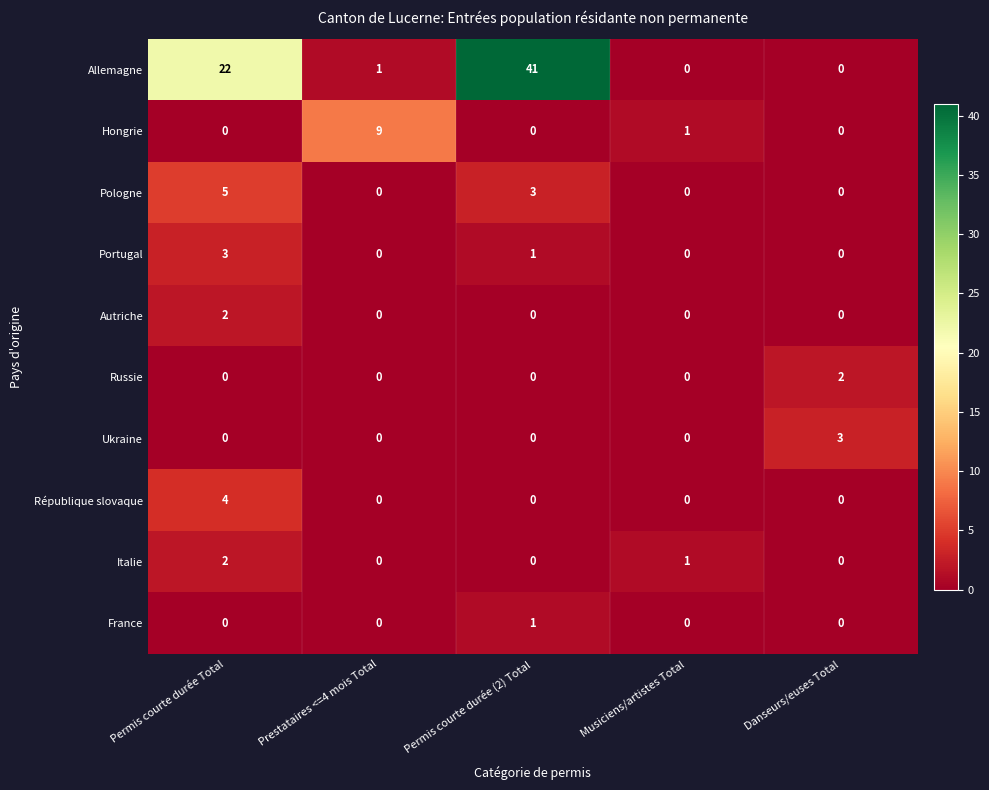

Is it true that Autriche equals 1 at Danseurs/euses Total?

False